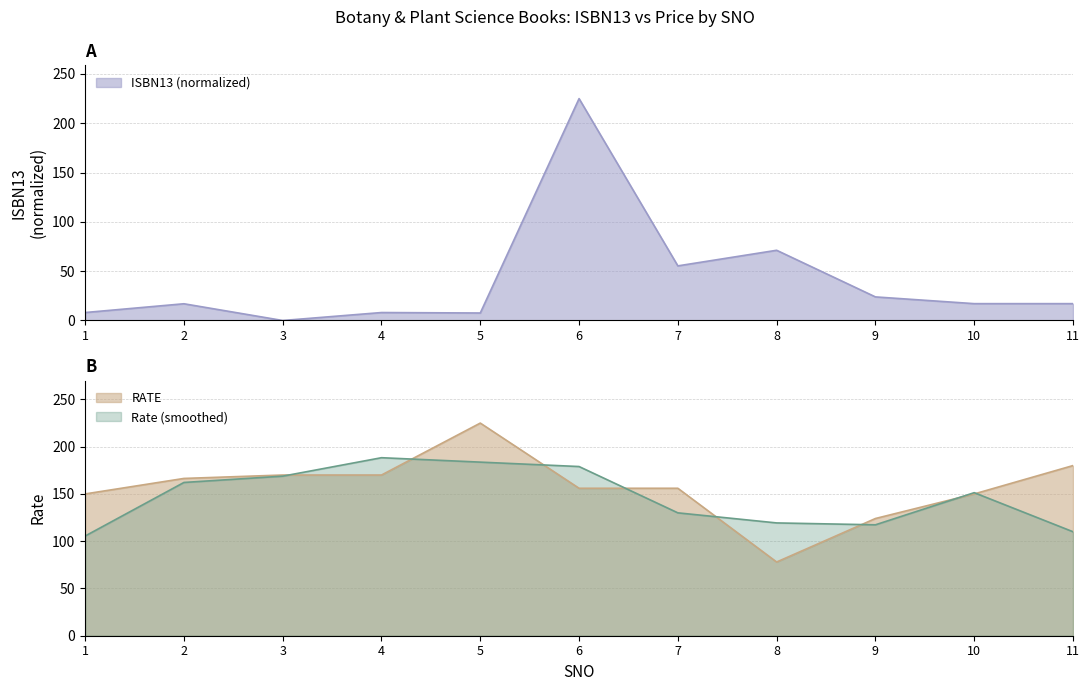

At which category does RATE reach its first local valley?

8